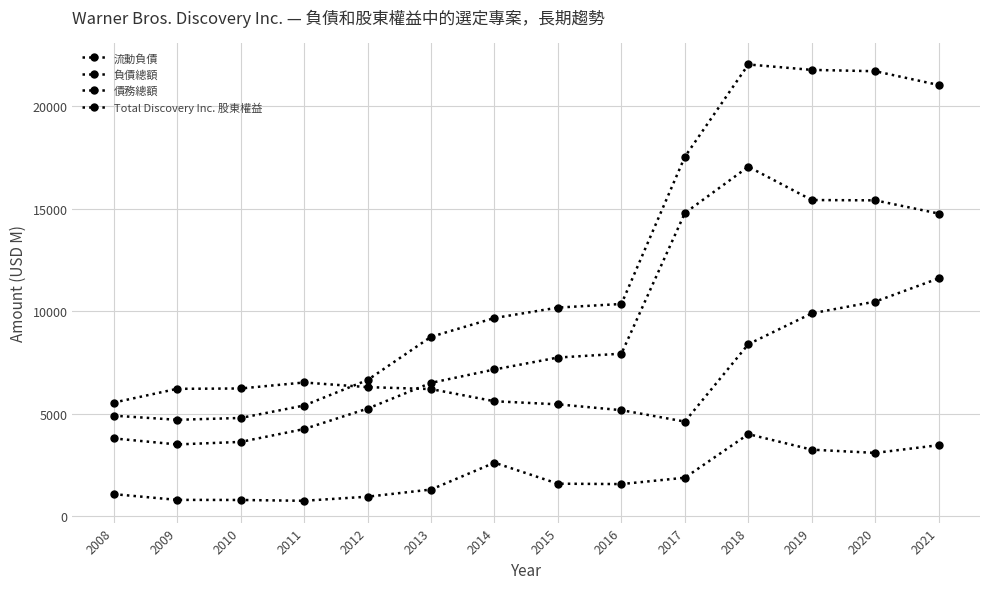

What is the difference between the 流動負債 values at 2009 and 2015?

789